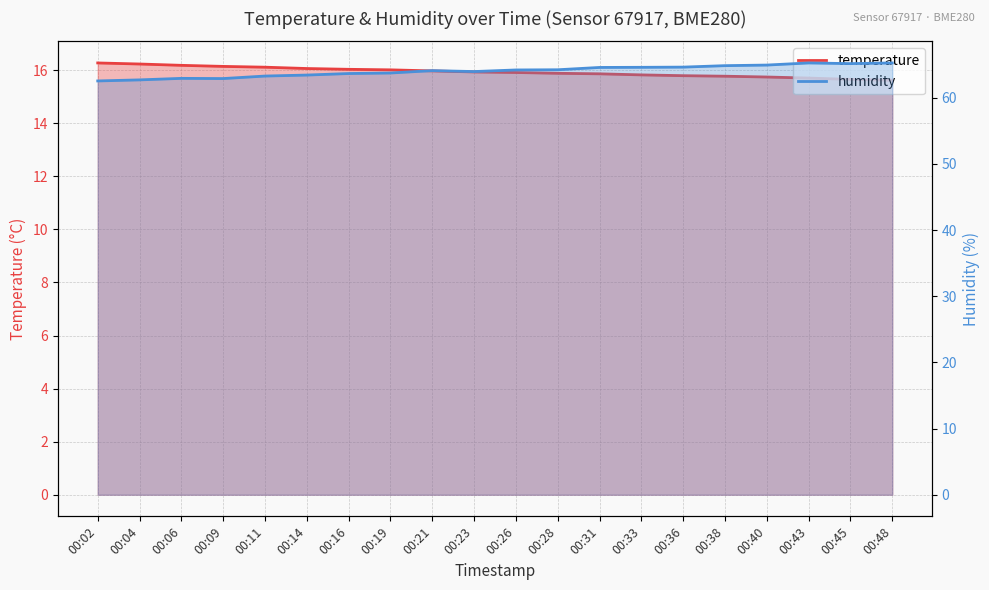

What is the spread (max minus min) of values at 00:19?

47.7